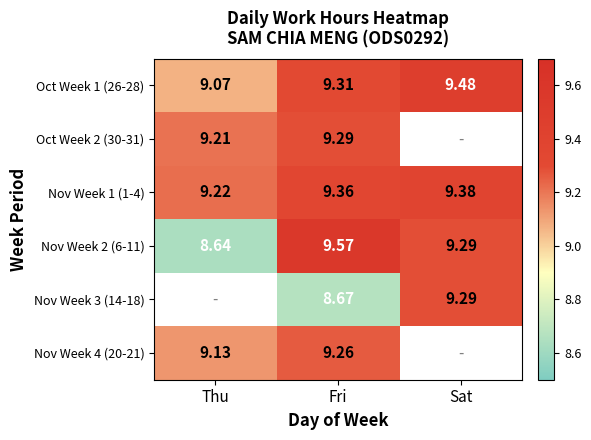

Where is Nov Week 2 (6-11) nearest to the value 9?

Sat